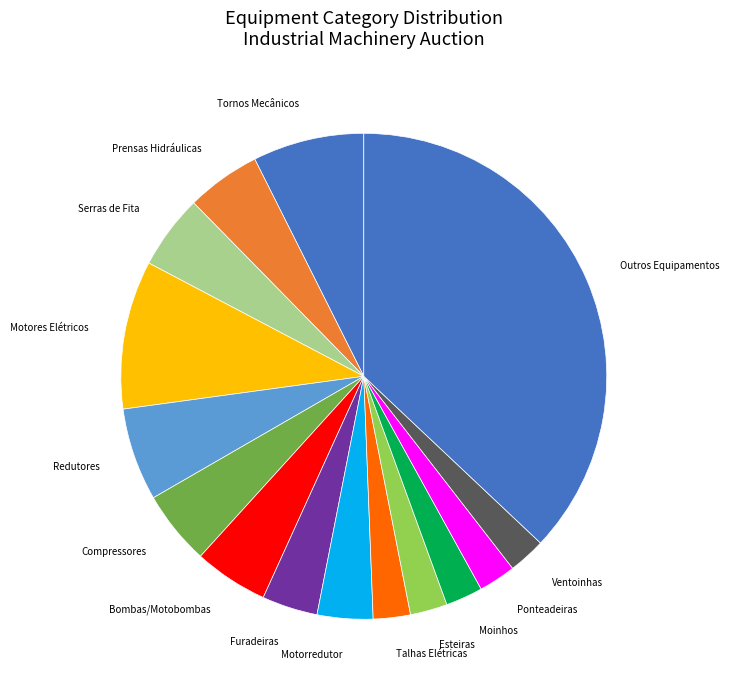

True or false: Tornos Mecânicos accounts for 7% of the total.

True